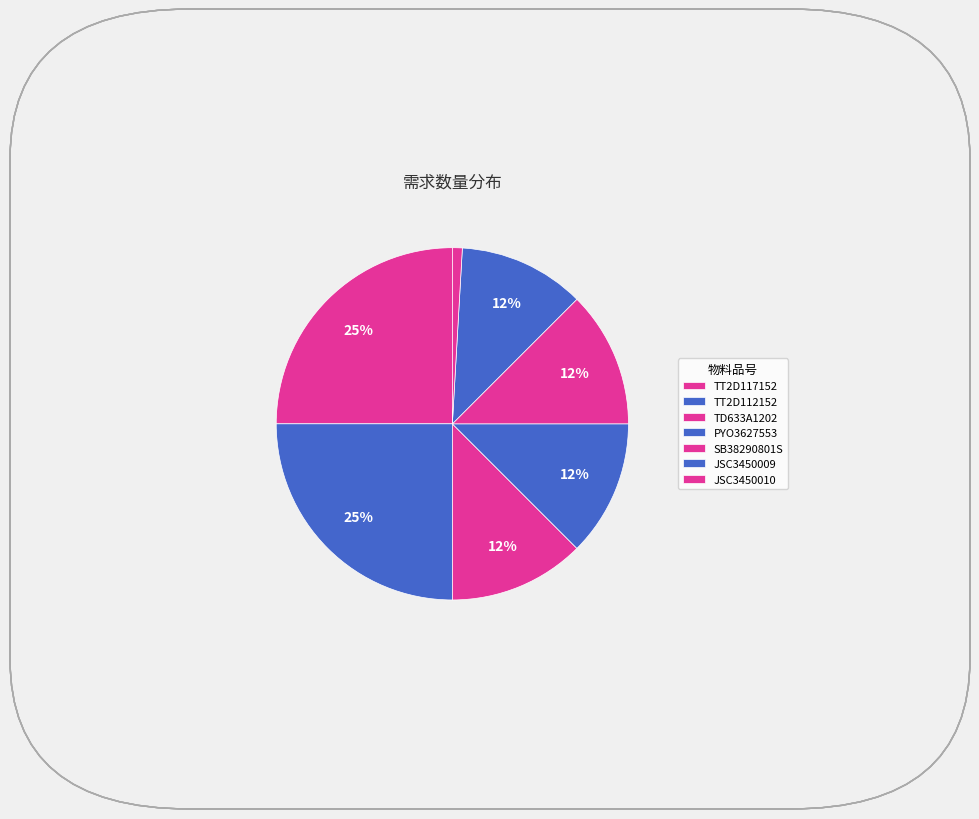

Rank the categories by value from highest to lowest.

TT2D117152, TT2D112152, TD633A1202, PYO3627553, SB38290801S, JSC3450009, JSC3450010